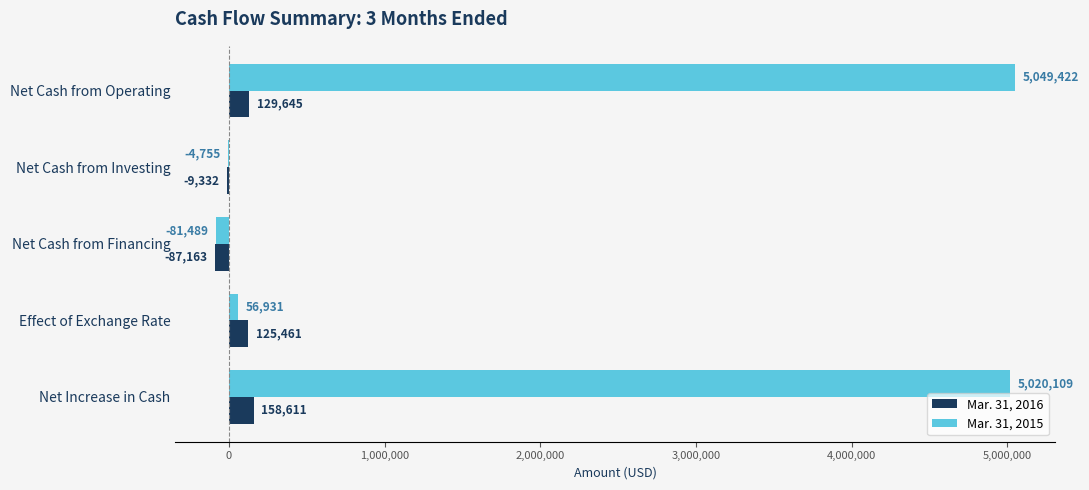

What is the sum of the Mar. 31, 2016 values at Effect of Exchange Rate and Net Increase in Cash?

284072